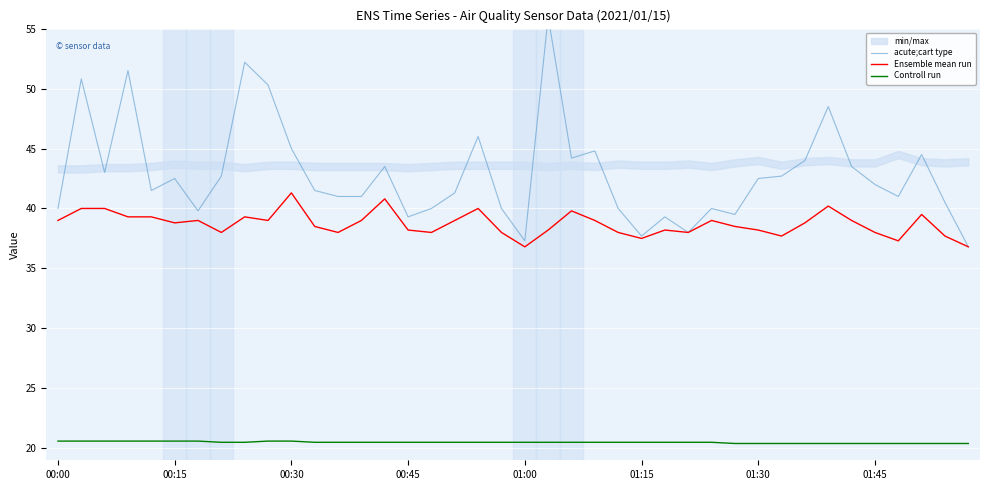

What is the maximum value for Controll run?

20.6